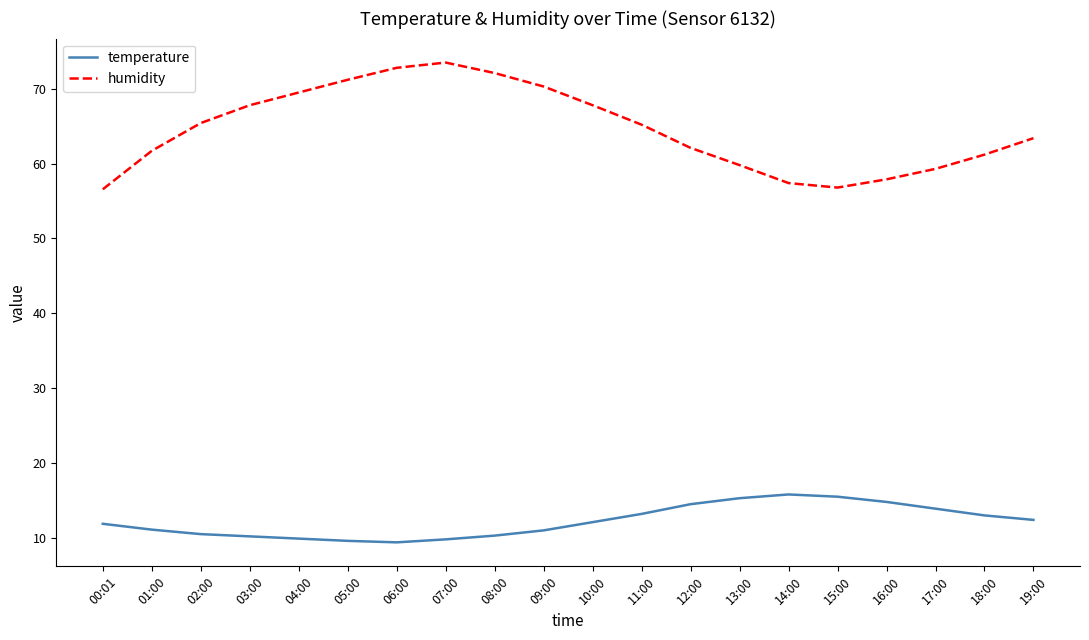

True or false: humidity has more than 1 interior local peaks.

False